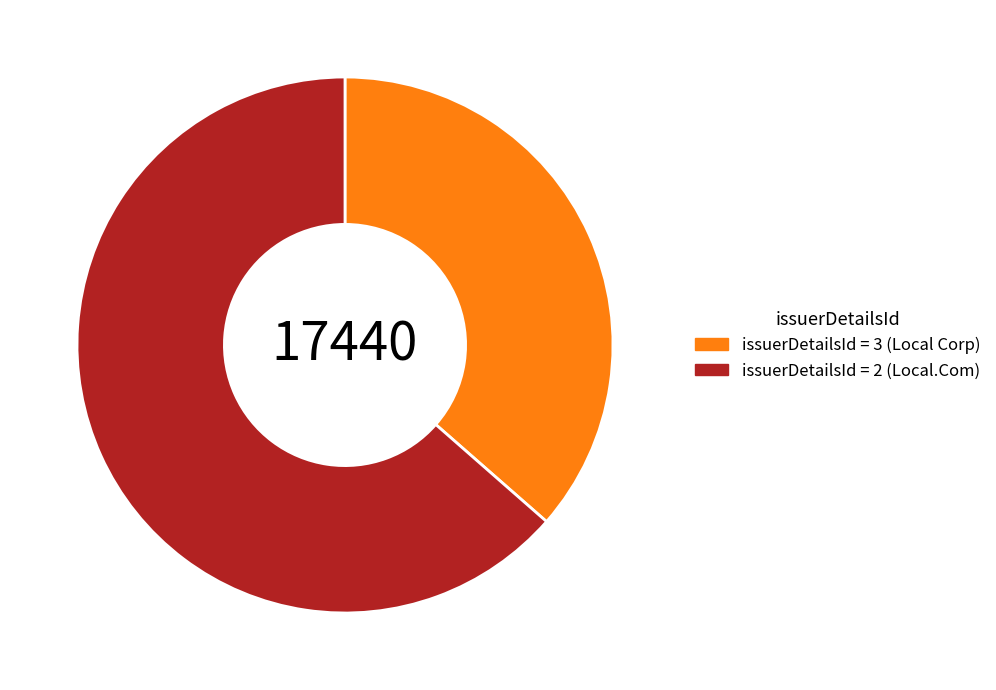

Which has a higher value, issuerDetailsId = 2 (Local.Com) or issuerDetailsId = 3 (Local Corp)?

issuerDetailsId = 2 (Local.Com)